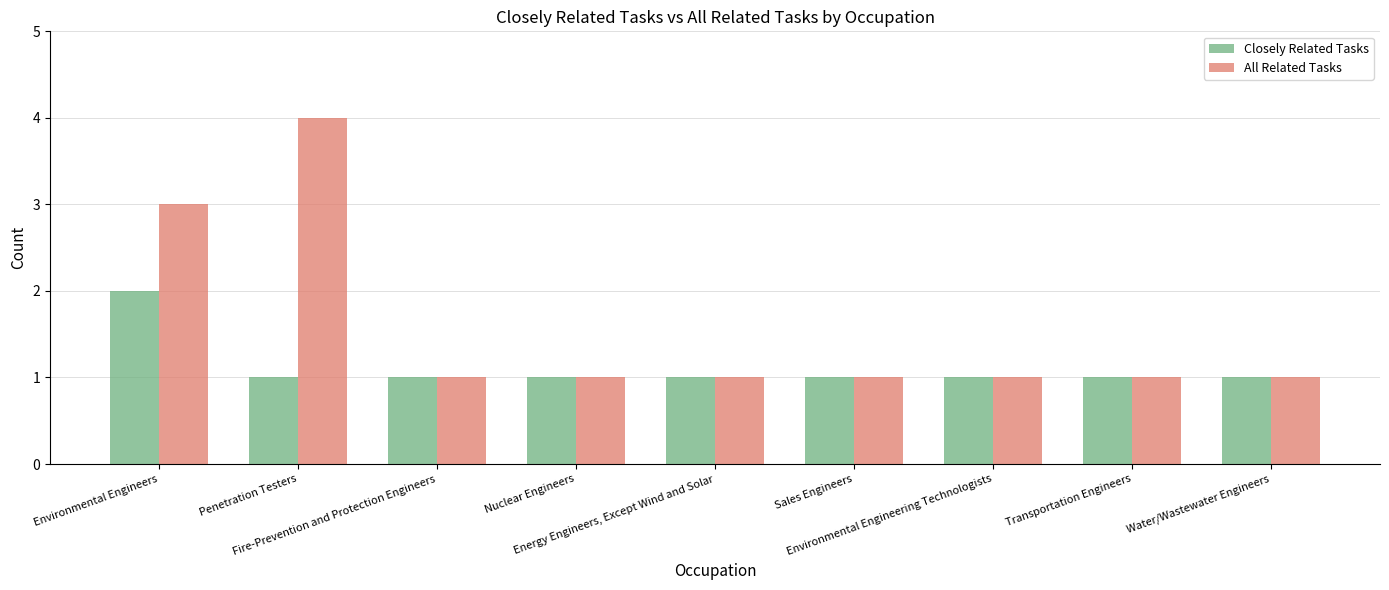

What is the minimum value shown in the chart?

1